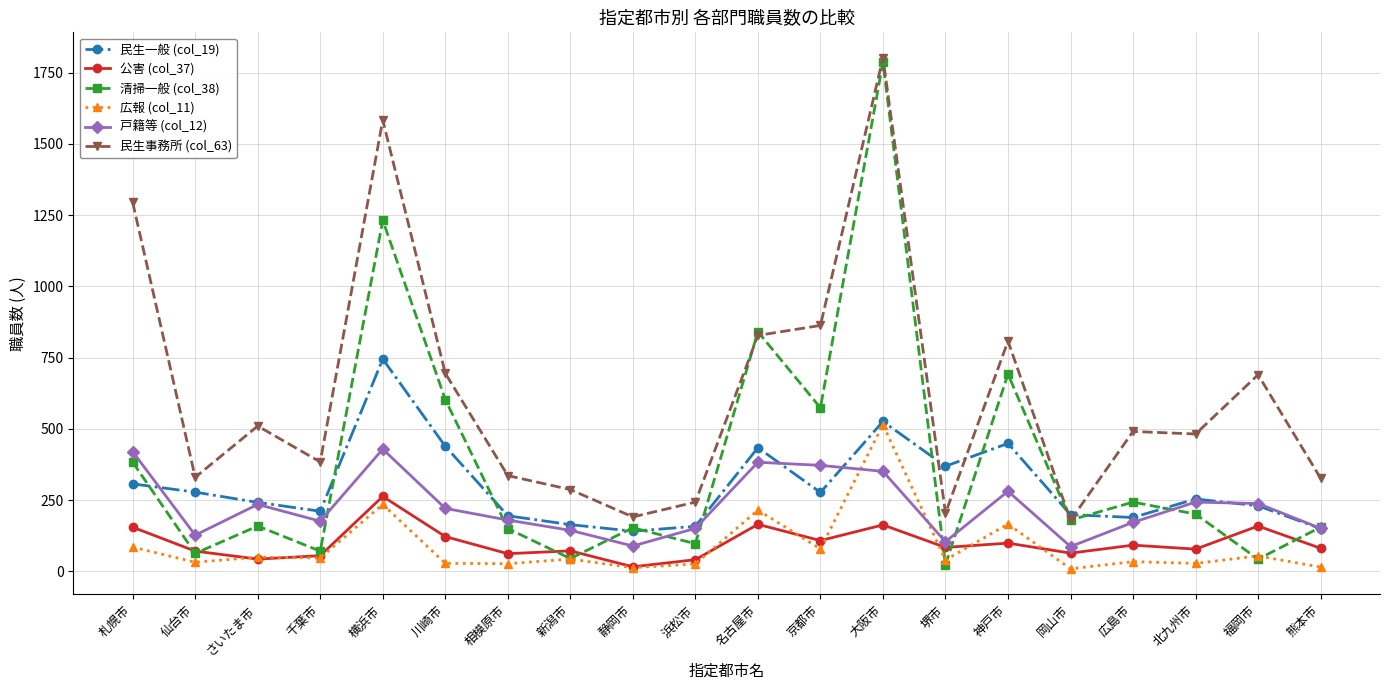

What position from the left is 川崎市?

6